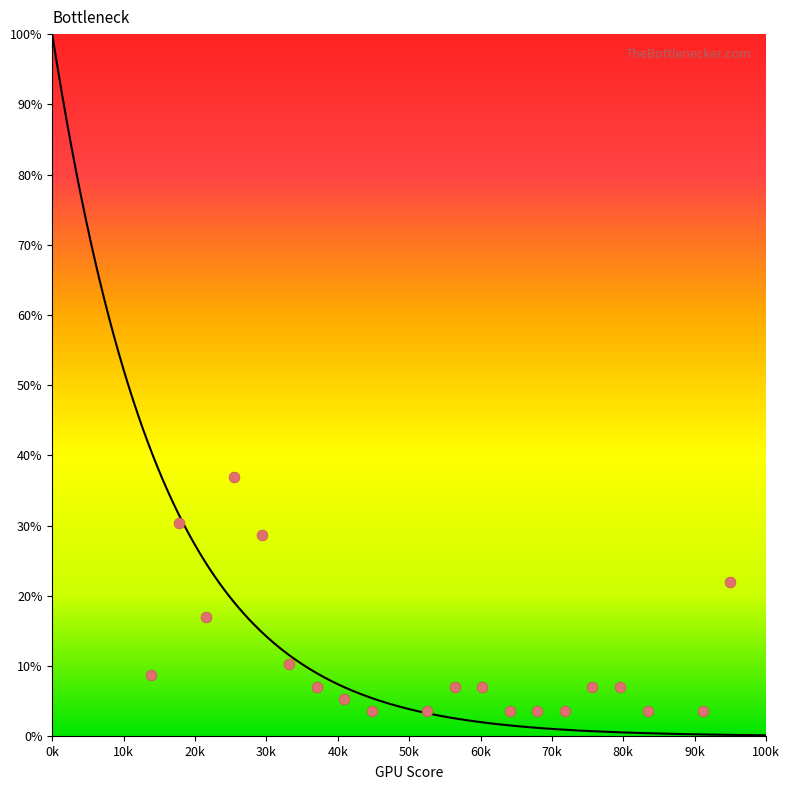

What Y value in the scatter plot is closest to 20?

22.0